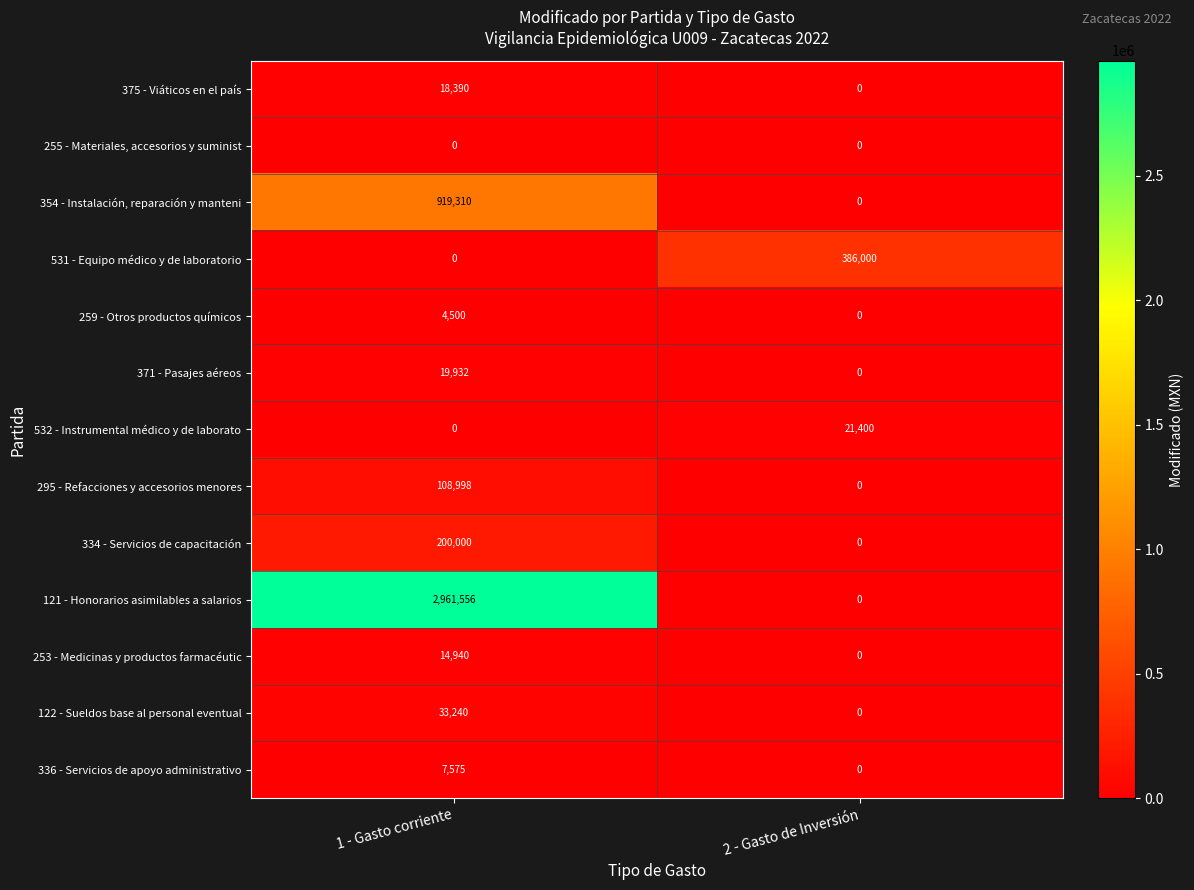

Which series has the largest total across all categories?

121 - Honorarios asimilables a salarios